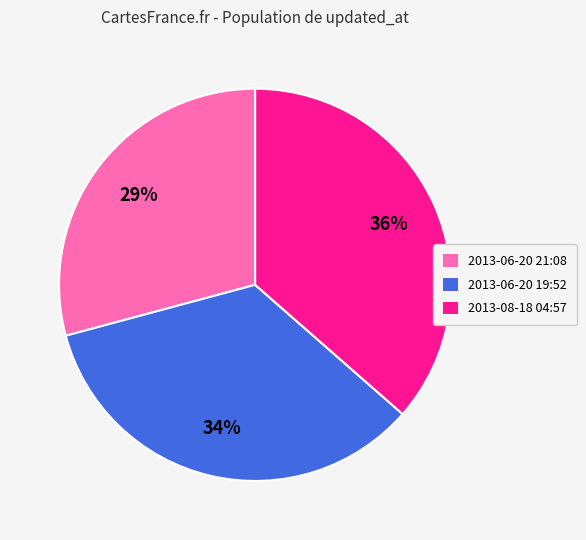

True or false: 2013-06-20 21:08 accounts for 29% of the total.

True